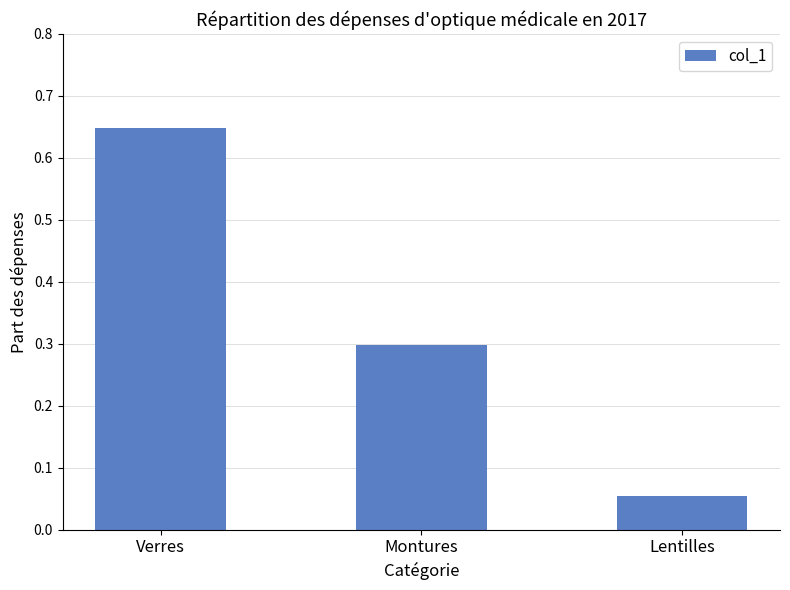

Between Lentilles and Montures, which is larger?

Montures